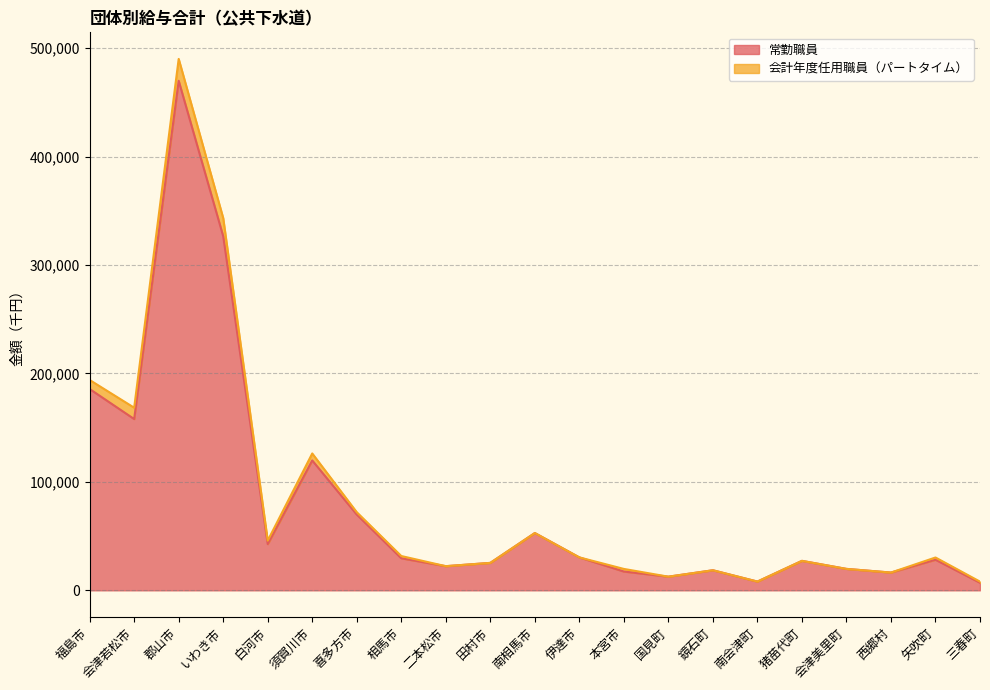

What is the change in value from いわき市 to 猪苗代町?

-299290